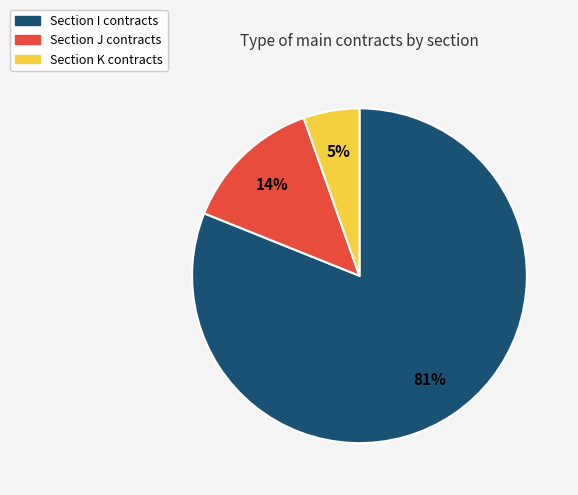

To the nearest percent, what is the difference between the largest and smallest slice percentages?

76%